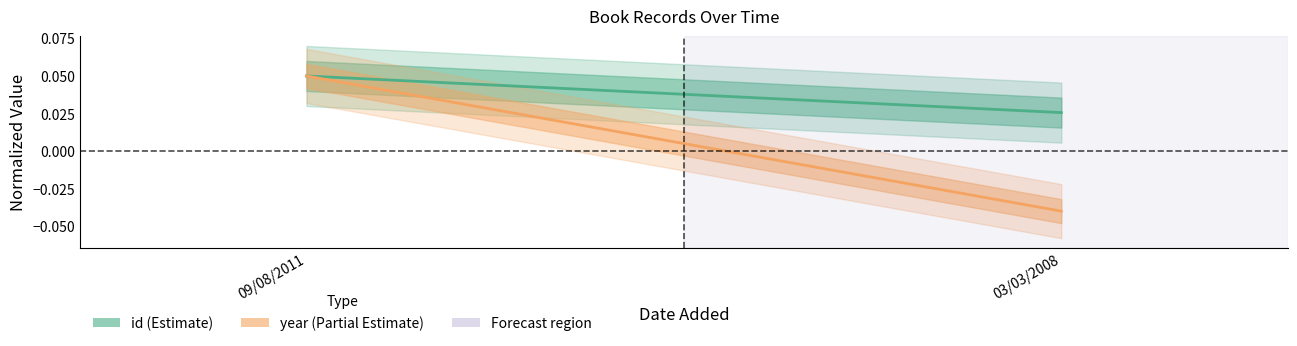

Is it true that year (center) equals -0.0 at 03/03/2008?

False